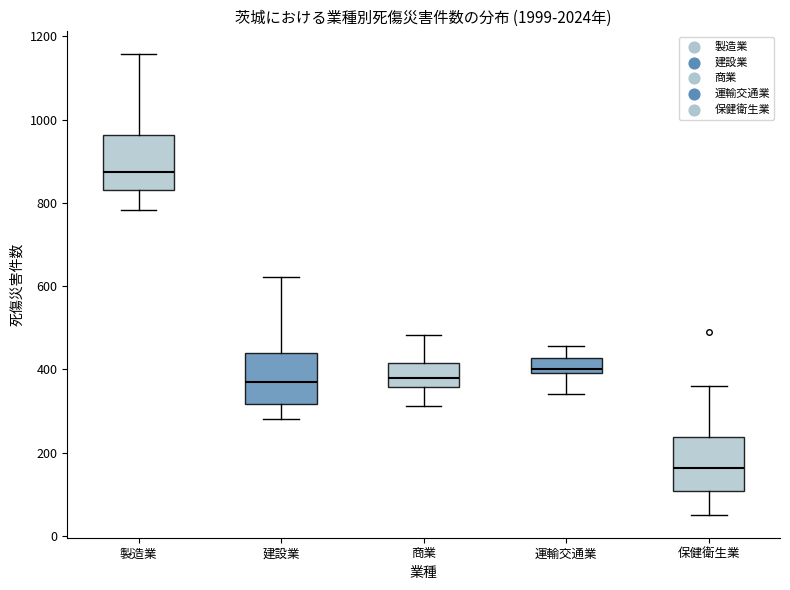

Which box's median line is the lowest?

保健衛生業